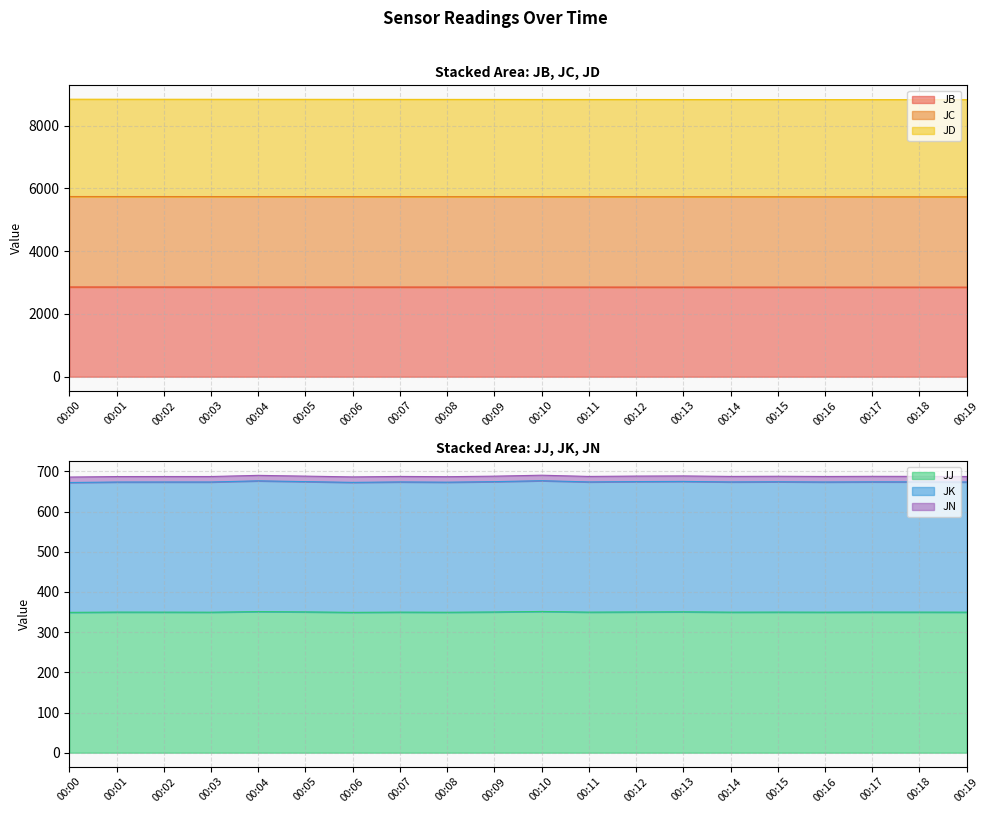

List the labels in order of JB value, largest first.

00:00, 00:01, 00:02, 00:03, 00:04, 00:05, 00:06, 00:07, 00:08, 00:09, 00:10, 00:11, 00:12, 00:13, 00:14, 00:15, 00:16, 00:17, 00:18, 00:19